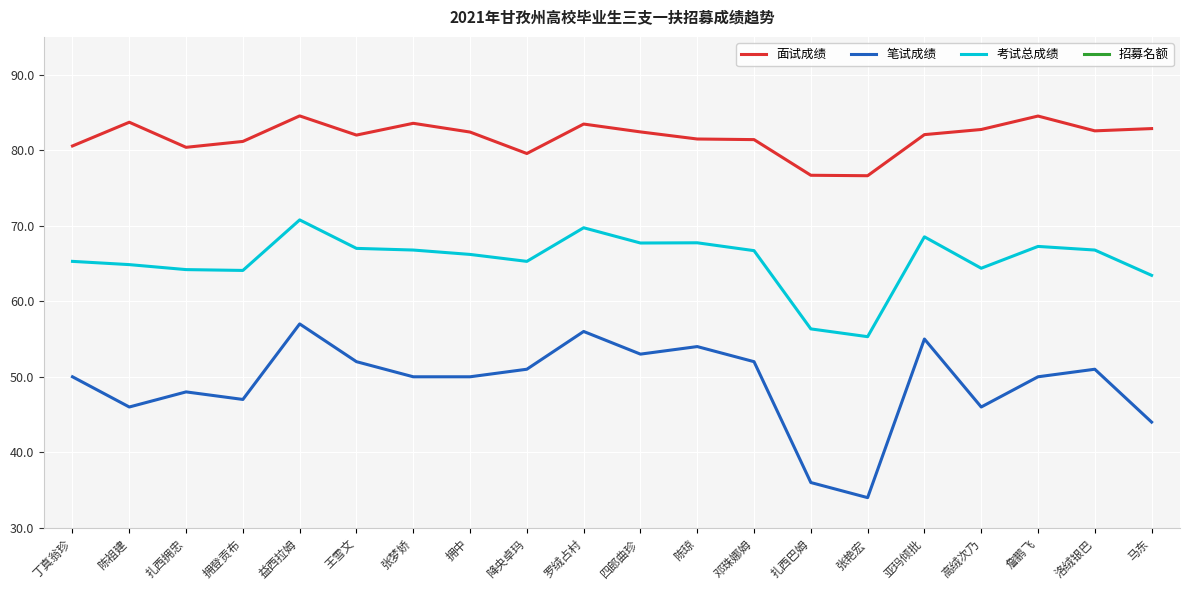

At 陈琼, list the series in order from largest to smallest.

面试成绩, 考试总成绩, 笔试成绩, 招募名额